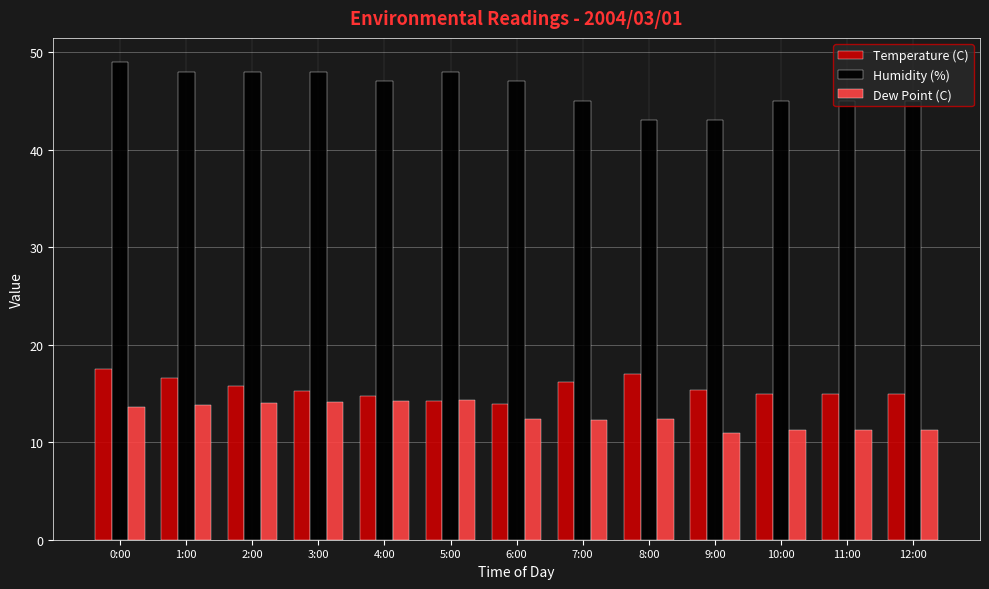

Is the value of Humidity (%) at 12:00 greater than the value of Temperature (C) at 5:00?

Yes